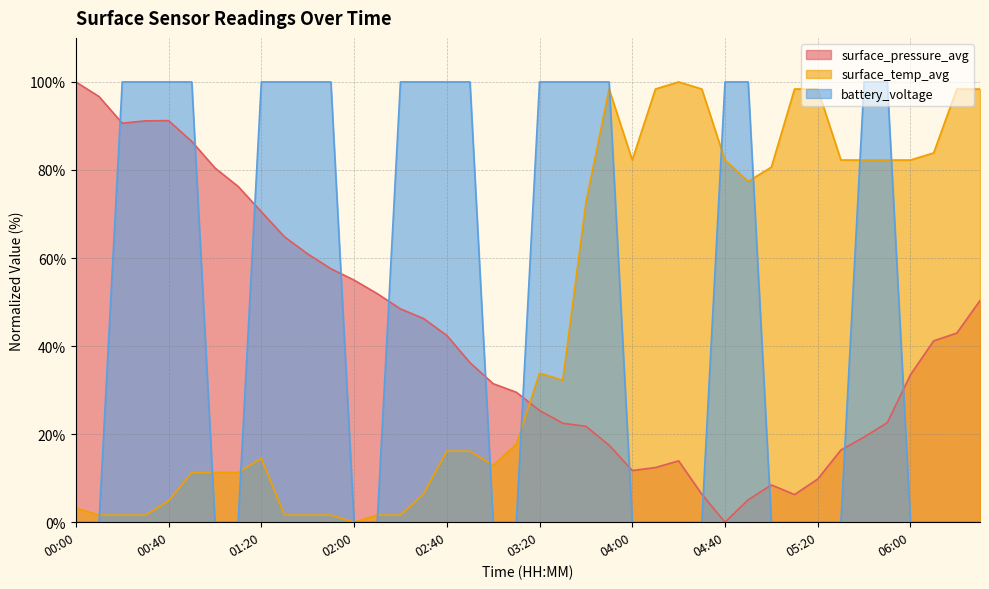

Which series has the widest spread of values?

surface_pressure_avg